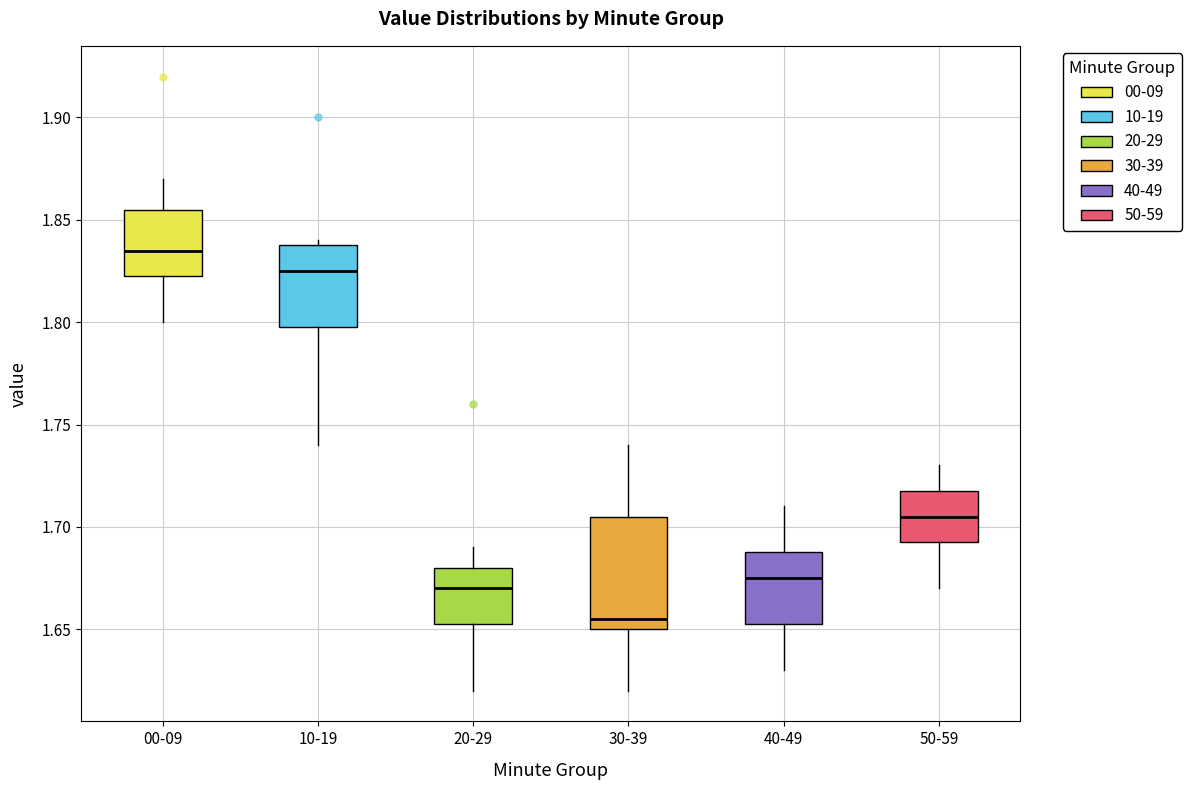

Reading left to right, transcribe this box plot: for each box, give where its median line is, the range the box spans, and where its two whiskers end, as read against the y-axis. The values are not printed on the chart, so give them approximately, as read against the axis.

00-09: median 1.835, box 1.825 to 1.855, whiskers 1.800 to 1.870
10-19: median 1.825, box 1.800 to 1.840, whiskers 1.740 to 1.840 (just above the box's upper edge)
20-29: median 1.670, box 1.655 to 1.680, whiskers 1.620 to 1.690
30-39: median 1.655, box 1.650 to 1.705, whiskers 1.620 to 1.740
40-49: median 1.675, box 1.655 to 1.690, whiskers 1.630 to 1.710
50-59: median 1.705, box 1.695 to 1.720, whiskers 1.670 to 1.730